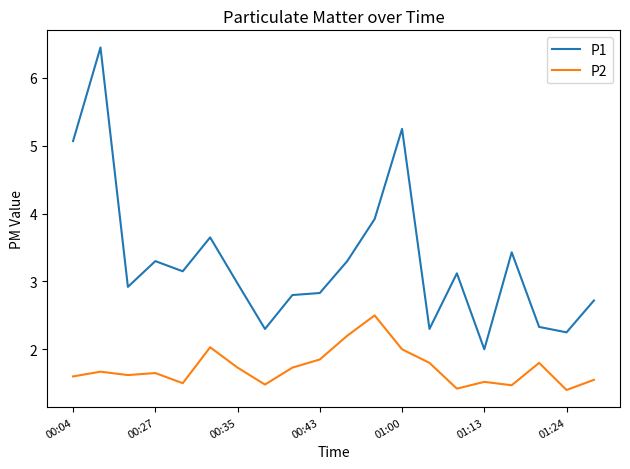

How many values in the P1 series are below 3?

10